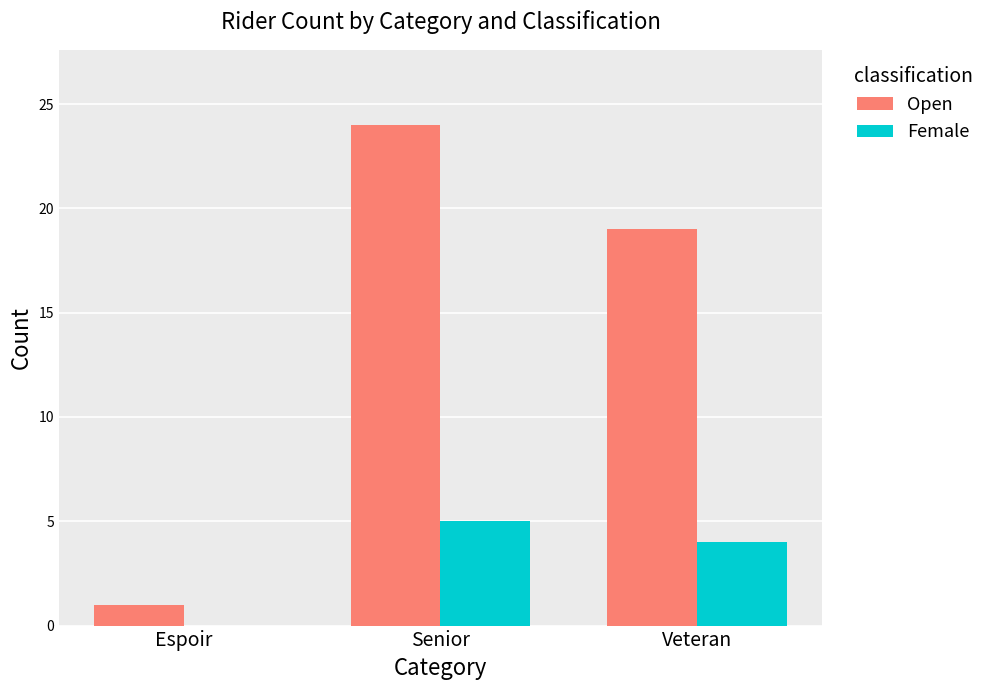

What value does the Female series have at Veteran?

4